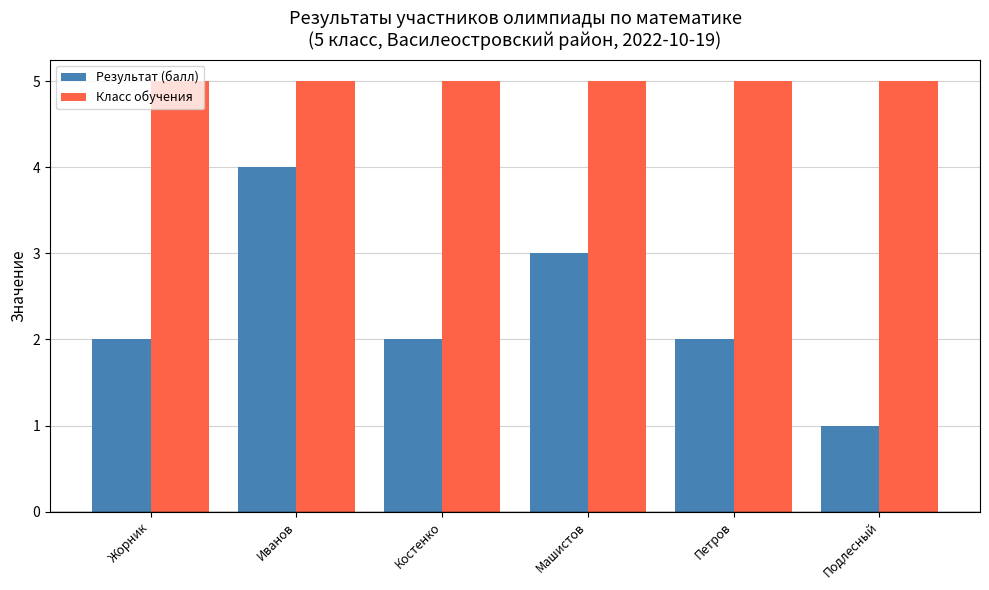

What is the maximum value for Результат (балл)?

4